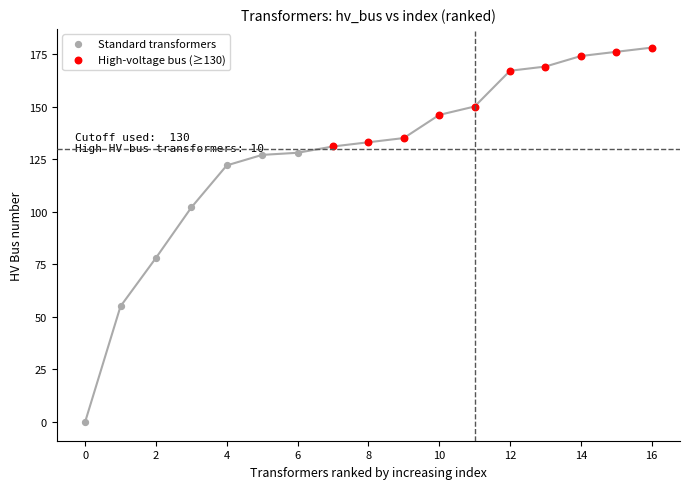

Which series contains the highest Y value?

High-voltage bus (≥130)